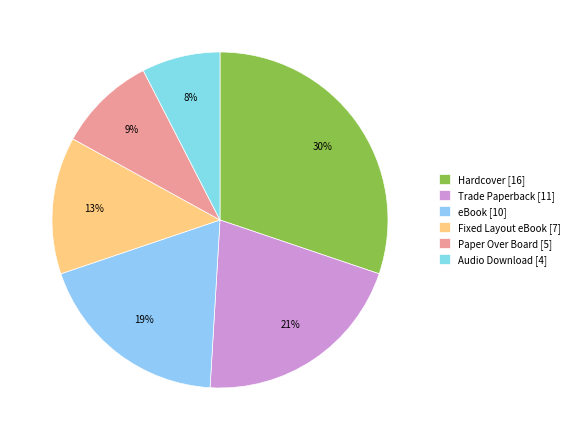

How many slices are in this pie chart?

6